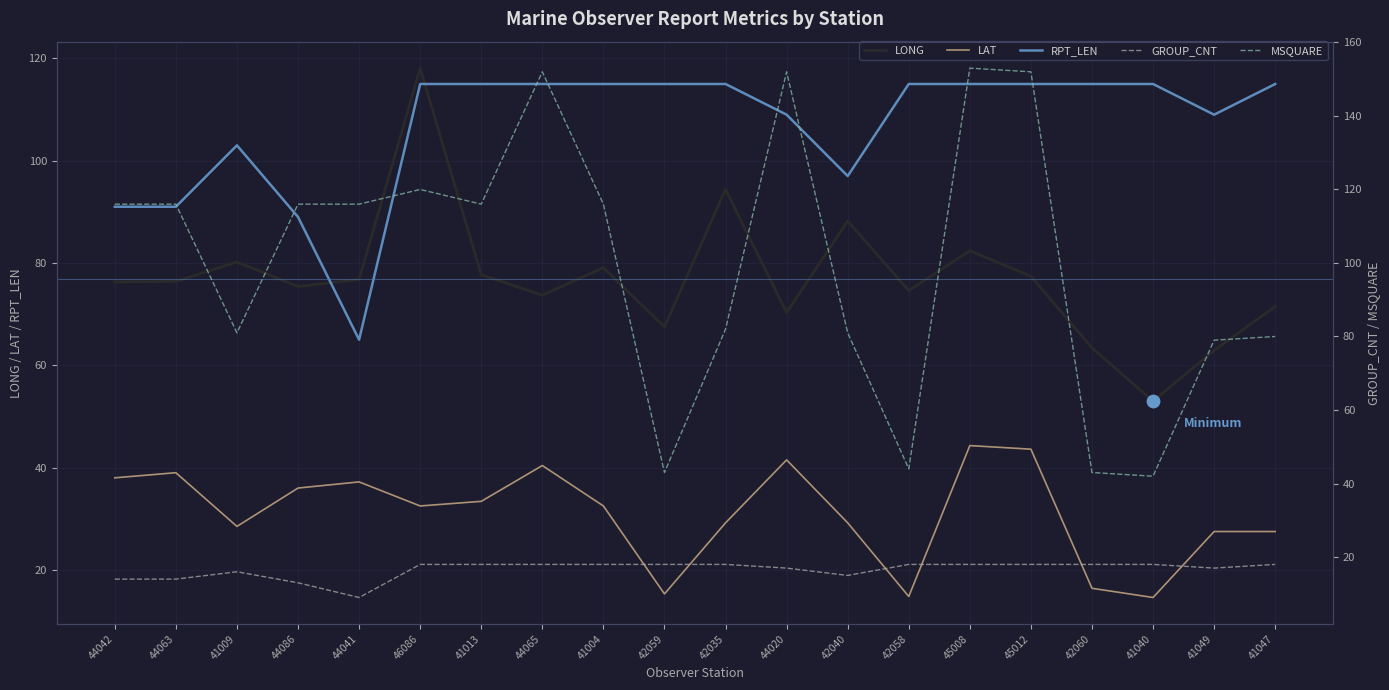

Which series has the largest Y range (max minus min)?

MSQUARE